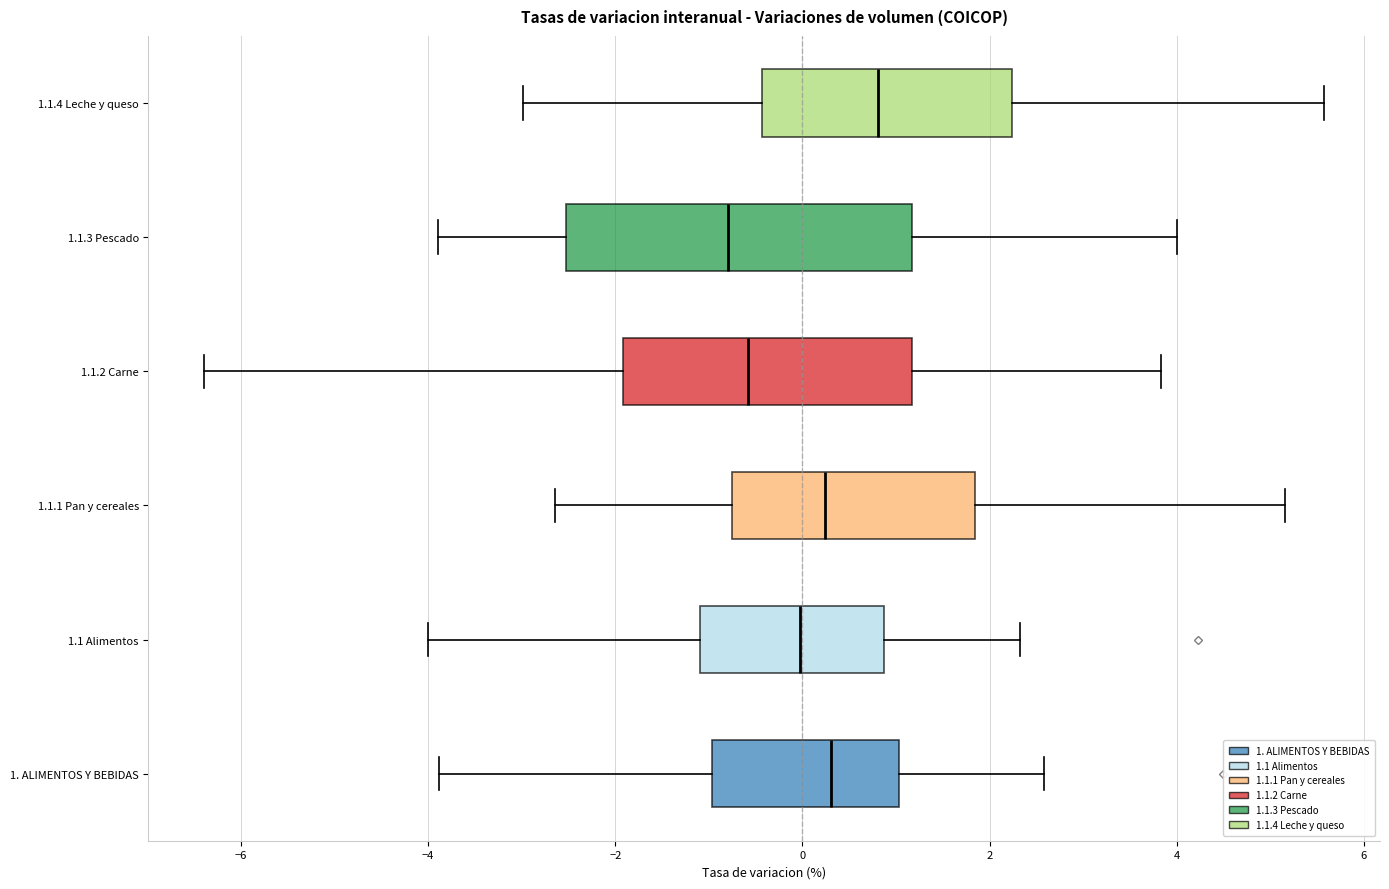

Reading bottom to top, transcribe this box plot: for each box, give where its median line is, the range the box spans, and where its two whiskers end, as read against the x-axis. The values are not printed on the chart, so give them approximately, as read against the axis.

1. ALIMENTOS Y BEBIDAS: median 0.4, box -1.0 to 1.0, whiskers -3.8 to 2.6
1.1 Alimentos: median 0.0, box -1.0 to 0.8, whiskers -4.0 to 2.4
1.1.1 Pan y cereales: median 0.2, box -0.8 to 1.8, whiskers -2.6 to 5.2
1.1.2 Carne: median -0.6, box -2.0 to 1.2, whiskers -6.4 to 3.8
1.1.3 Pescado: median -0.8, box -2.6 to 1.2, whiskers -3.8 to 4.0
1.1.4 Leche y queso: median 0.8, box -0.4 to 2.2, whiskers -3.0 to 5.6